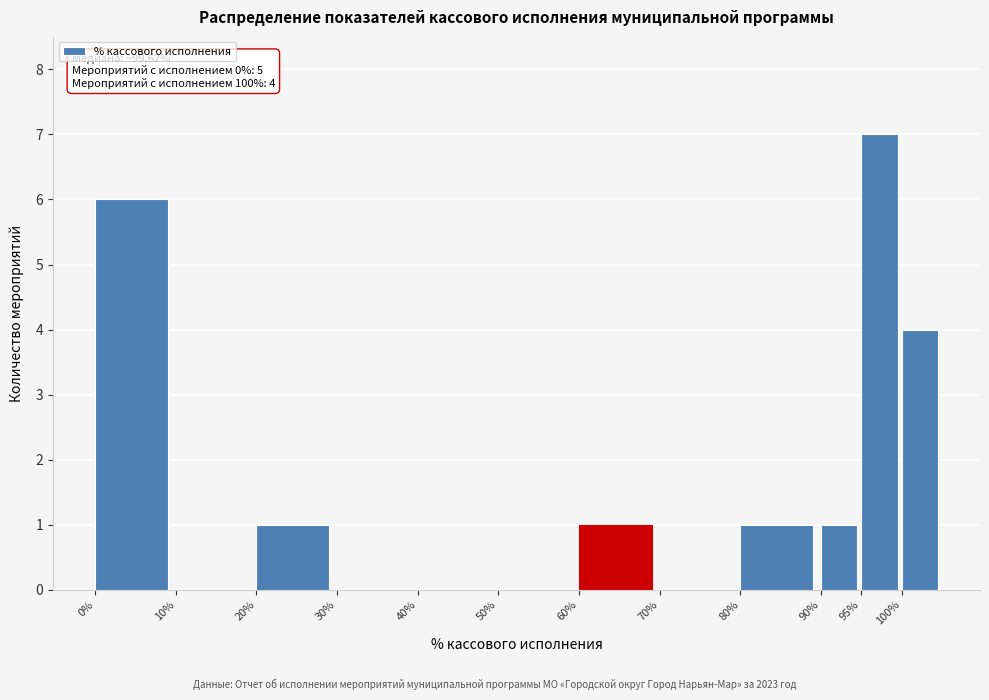

Over which range of the x-axis is the bar tallest?

95 to 100